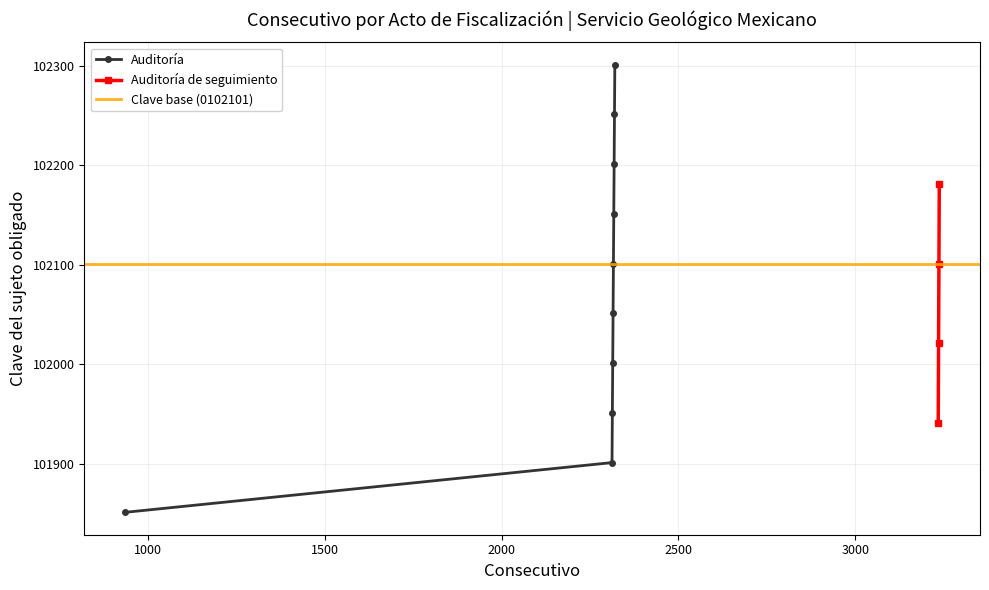

What is the highest value of the Auditoría de seguimiento series?

102181